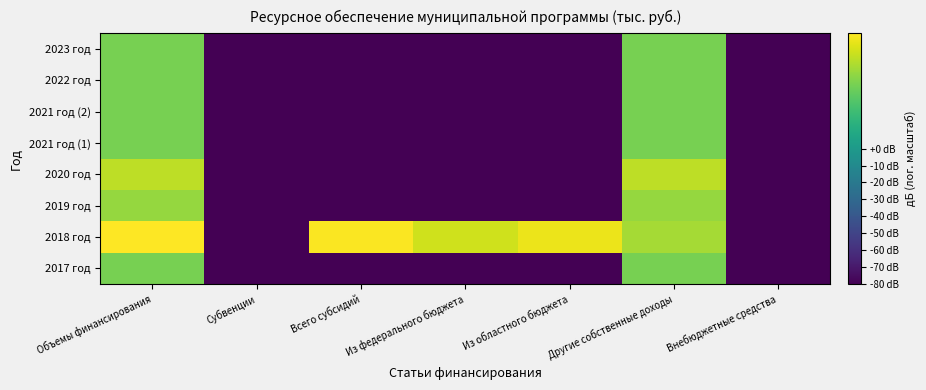

Reading right to left, list all the values displayed in this chart.

2017 год: Внебюджетные средства=-80.0	Другие собственные доходы=37.7	Из областного бюджета=-80.0	Из федерального бюджета=-80.0	Всего субсидий=-80.0	Субвенции=-80.0	Объемы финансирования=37.7
2018 год: Внебюджетные средства=-80.0	Другие собственные доходы=47.9	Из областного бюджета=63.9	Из федерального бюджета=57.0	Всего субсидий=67.1	Субвенции=-80.0	Объемы финансирования=68.0
2019 год: Внебюджетные средства=-80.0	Другие собственные доходы=44.4	Из областного бюджета=-80.0	Из федерального бюджета=-80.0	Всего субсидий=-80.0	Субвенции=-80.0	Объемы финансирования=44.4
2020 год: Внебюджетные средства=-80.0	Другие собственные доходы=53.4	Из областного бюджета=-80.0	Из федерального бюджета=-80.0	Всего субсидий=-80.0	Субвенции=-80.0	Объемы финансирования=53.4
2021 год (1): Внебюджетные средства=-80.0	Другие собственные доходы=37.7	Из областного бюджета=-80.0	Из федерального бюджета=-80.0	Всего субсидий=-80.0	Субвенции=-80.0	Объемы финансирования=37.7
2021 год (2): Внебюджетные средства=-80.0	Другие собственные доходы=37.7	Из областного бюджета=-80.0	Из федерального бюджета=-80.0	Всего субсидий=-80.0	Субвенции=-80.0	Объемы финансирования=37.7
2022 год: Внебюджетные средства=-80.0	Другие собственные доходы=37.7	Из областного бюджета=-80.0	Из федерального бюджета=-80.0	Всего субсидий=-80.0	Субвенции=-80.0	Объемы финансирования=37.7
2023 год: Внебюджетные средства=-80.0	Другие собственные доходы=37.7	Из областного бюджета=-80.0	Из федерального бюджета=-80.0	Всего субсидий=-80.0	Субвенции=-80.0	Объемы финансирования=37.7